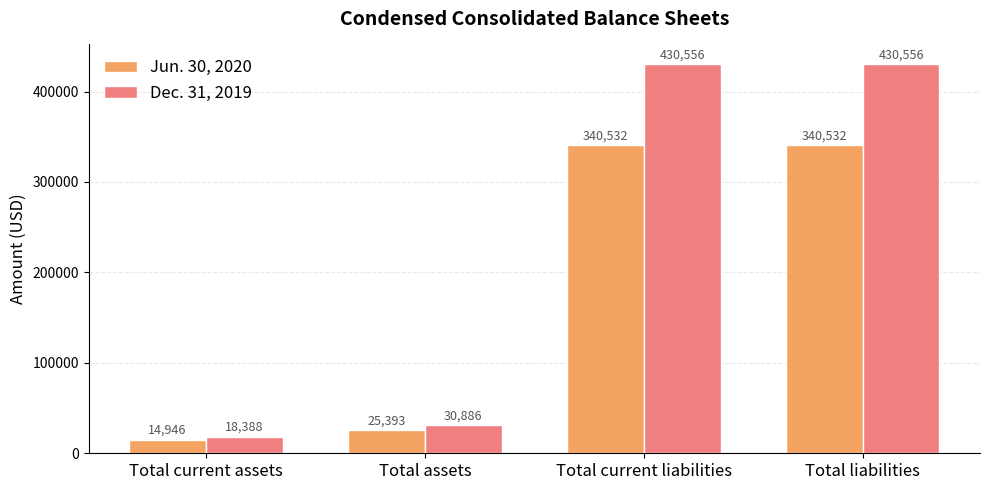

How many groups of bars are there?

4